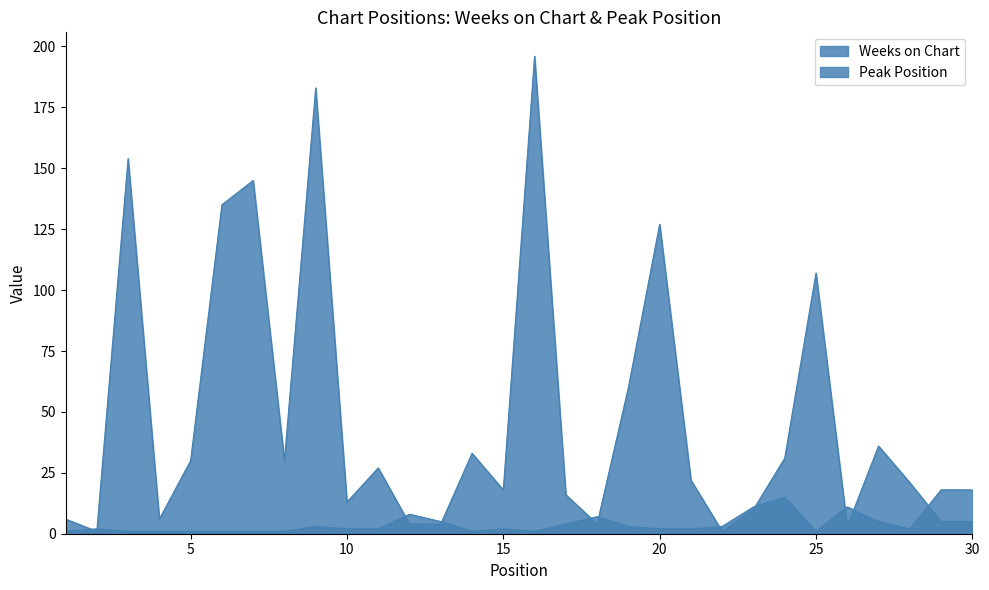

How many values in the Weeks on Chart series are below 22?

15